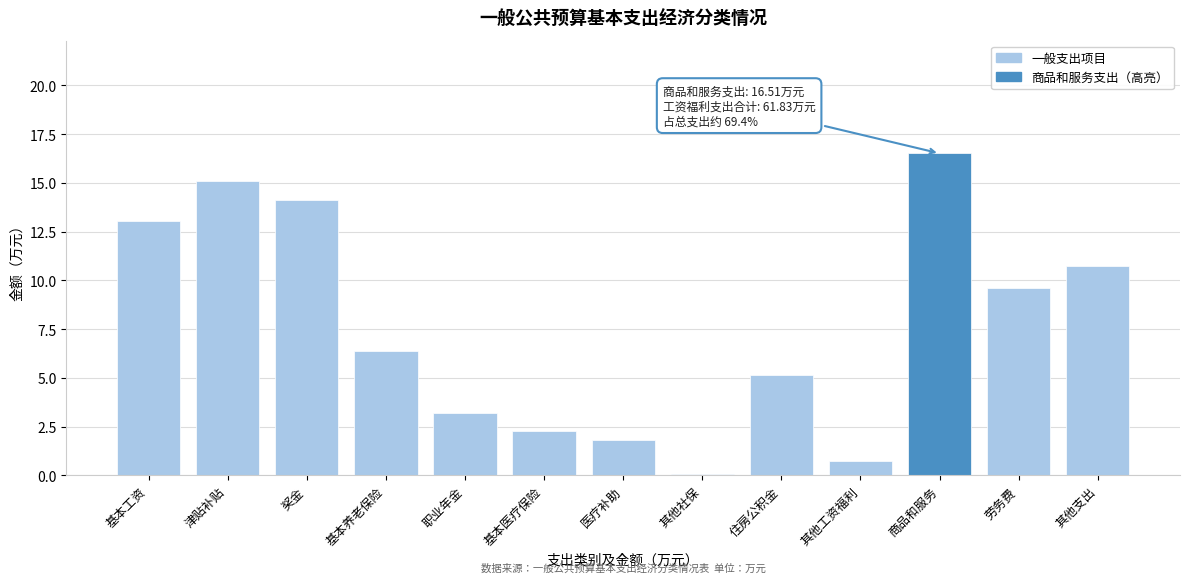

True or false: the data shows 3.6 at 基本医疗保险.

False